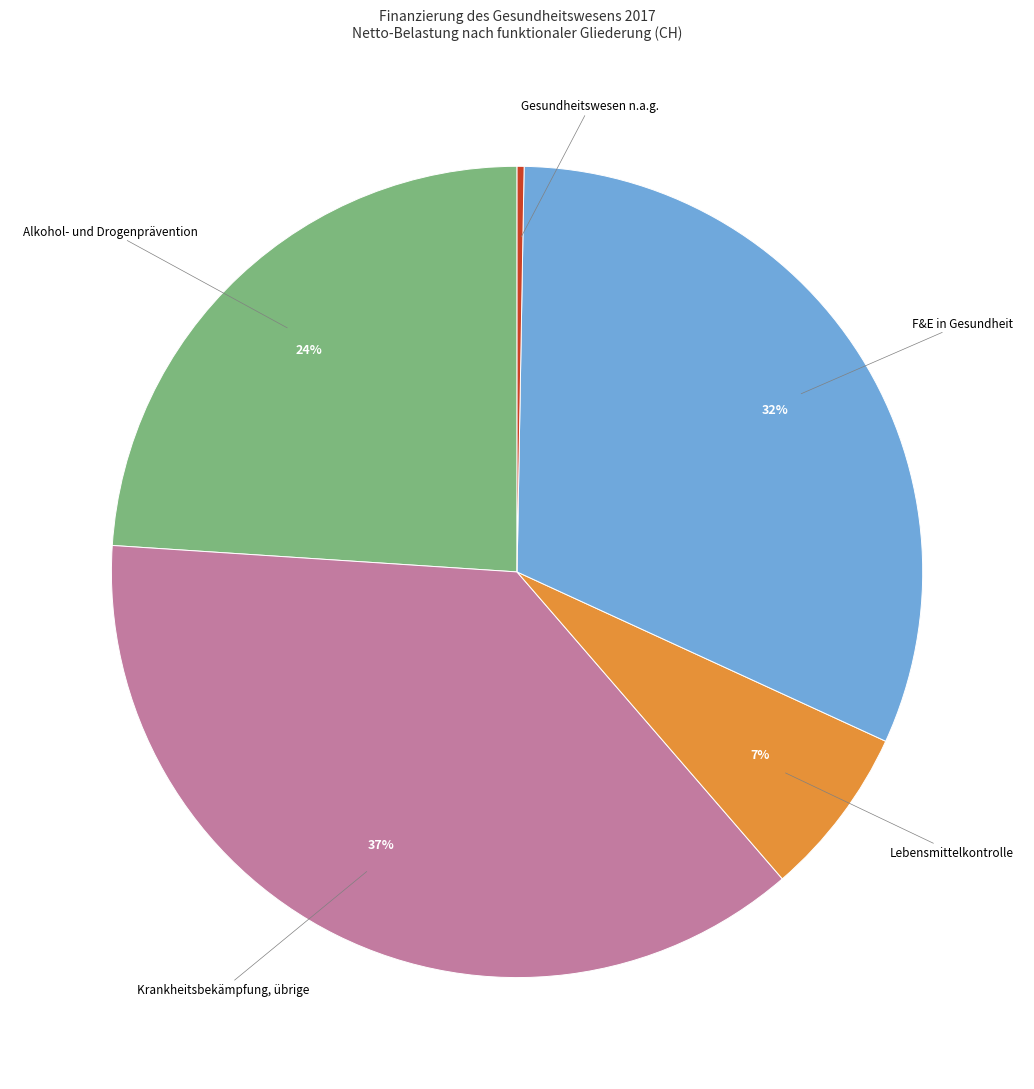

Is it true that Krankheitsbekämpfung, übrige is 43% of the pie?

False